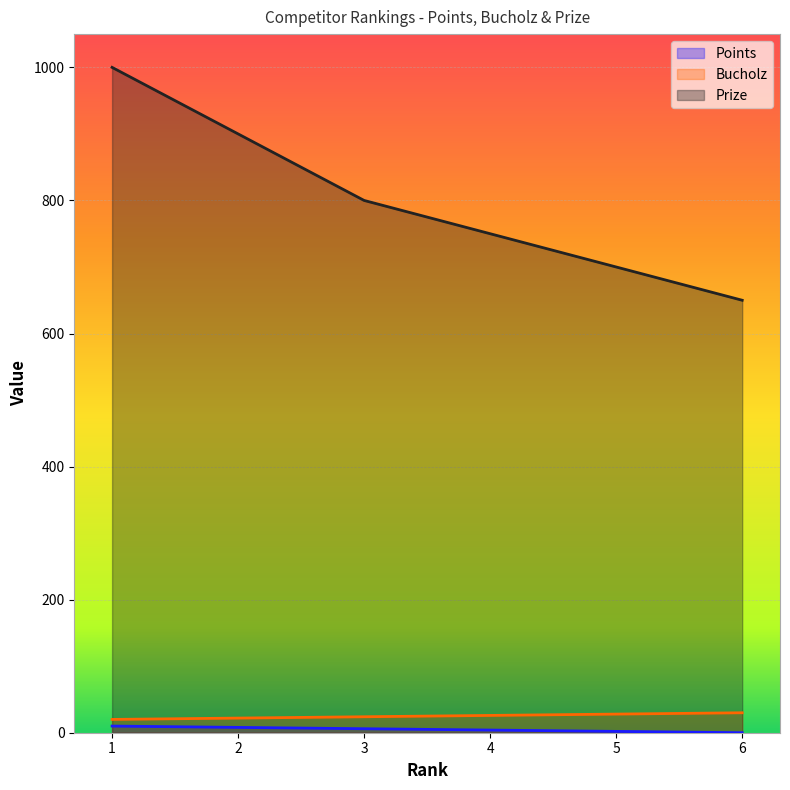

At how many categories does at least one series exceed 67?

6